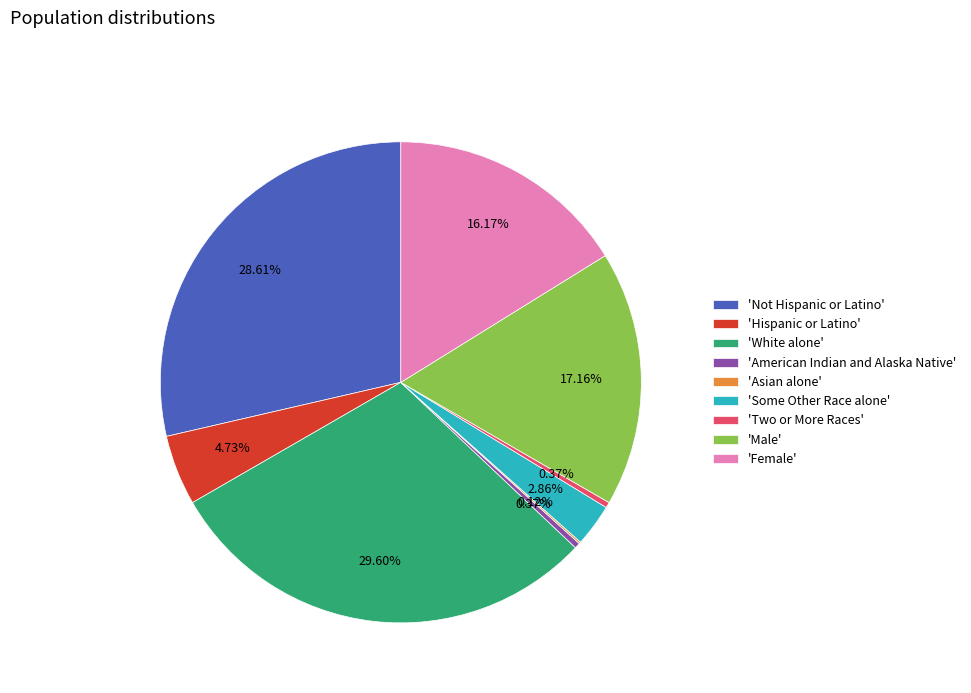

Between 'Some Other Race alone' and 'Male', which is larger?

'Male'